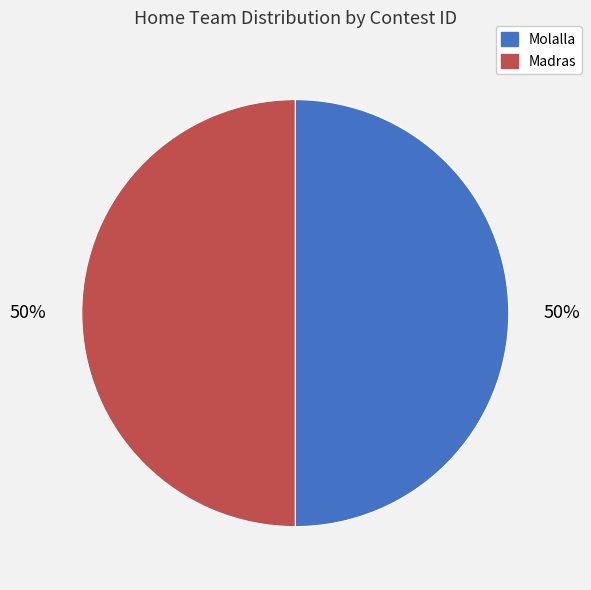

Do Molalla and Madras together represent more than half of the pie?

Yes